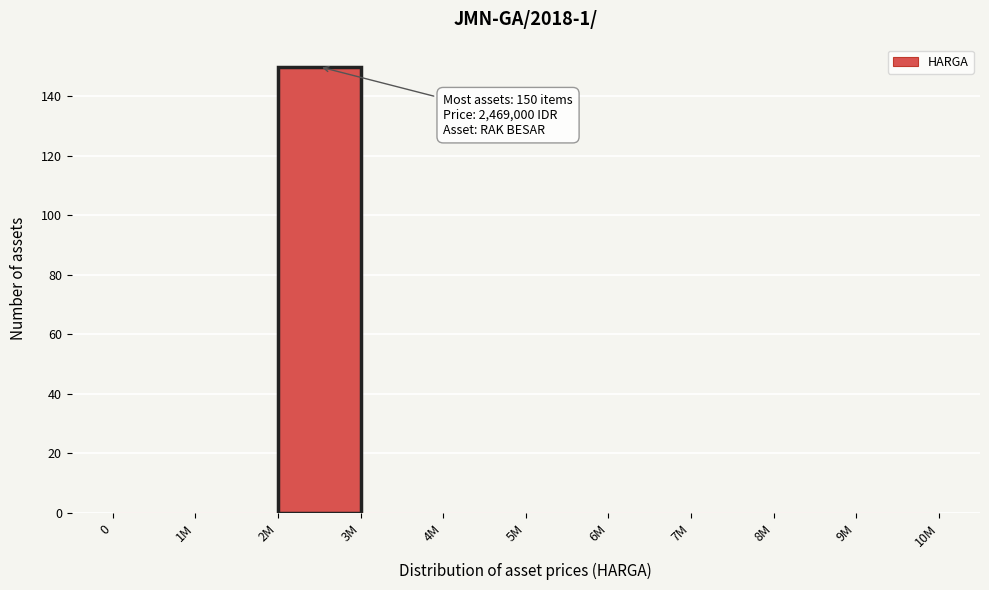

Reading left to right, extract all data points from this chart.

0=0	1M=0	2M=150	3M=0	4M=0	5M=0	6M=0	7M=0	8M=0	9M=0